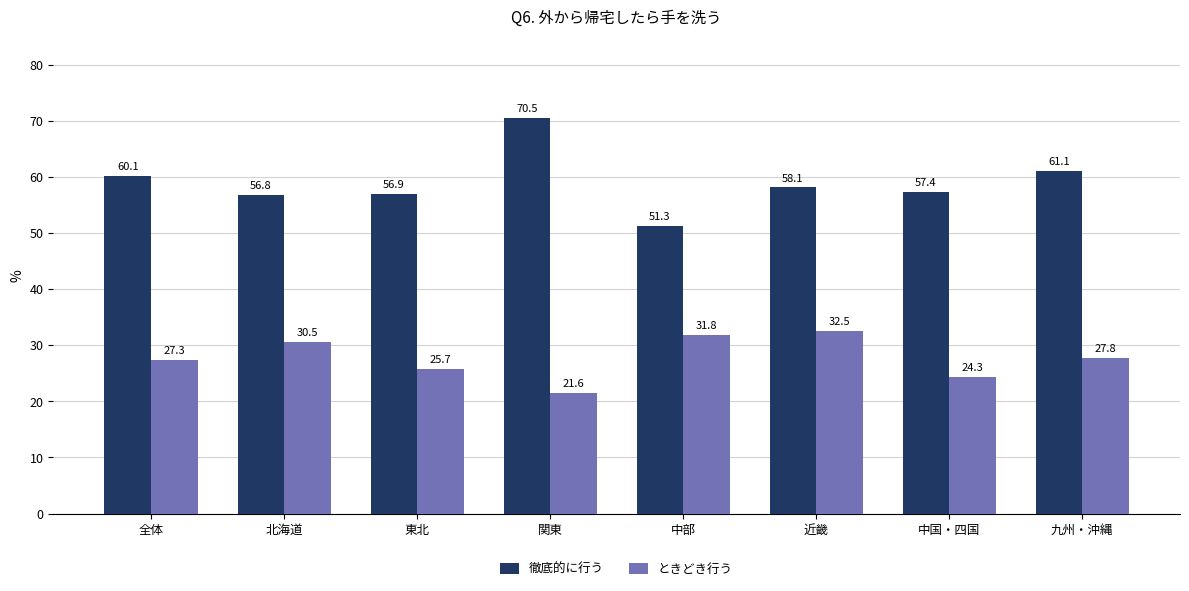

What is the average value of the ときどき行う series?

27.7